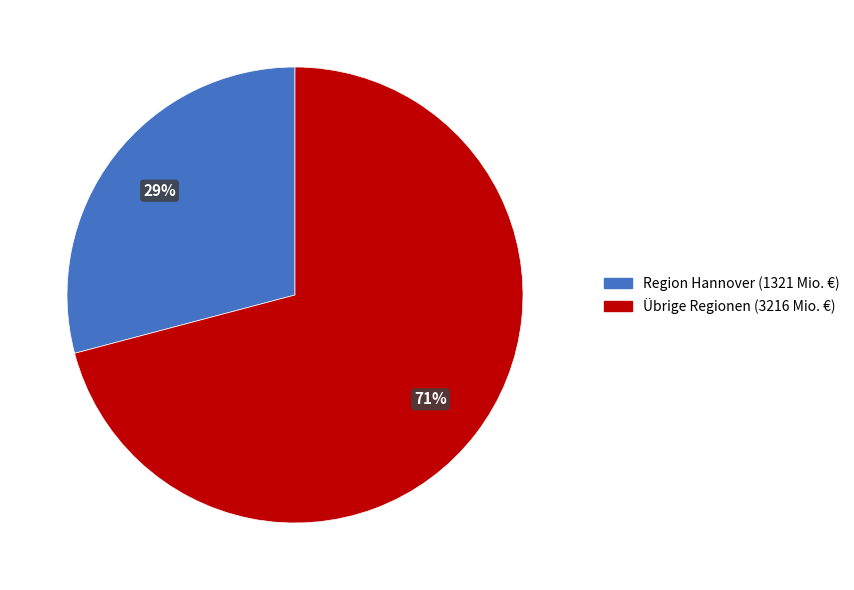

Approximately how many times larger is the value at Übrige Regionen (3216 Mio. €) compared to Region Hannover (1321 Mio. €)?

2.4